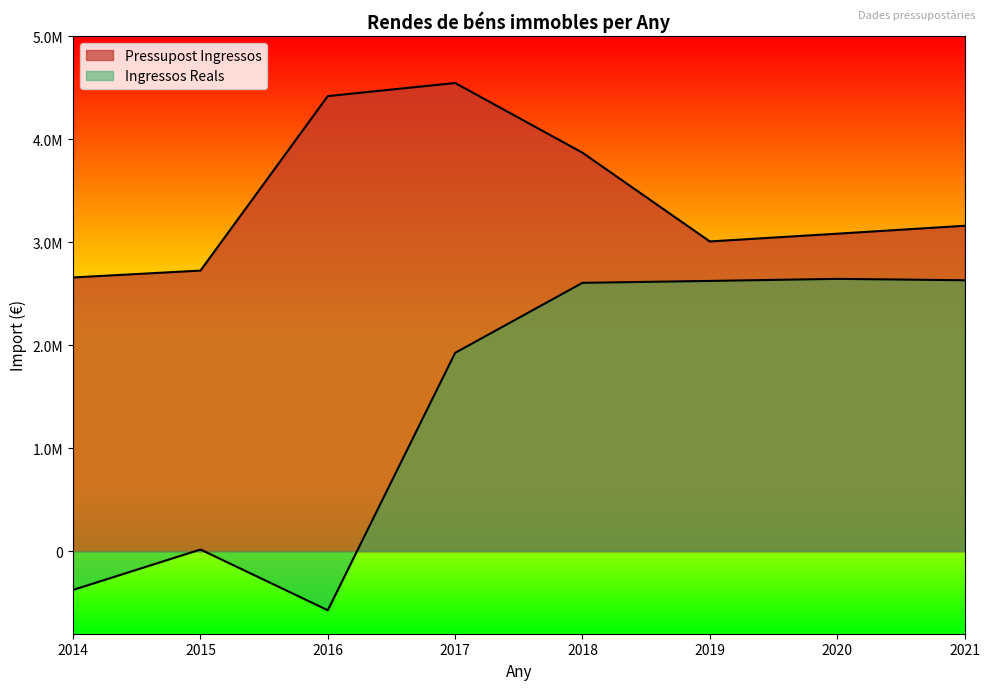

Is it true that Ingressos Reals equals 4260.4 at 2015?

False